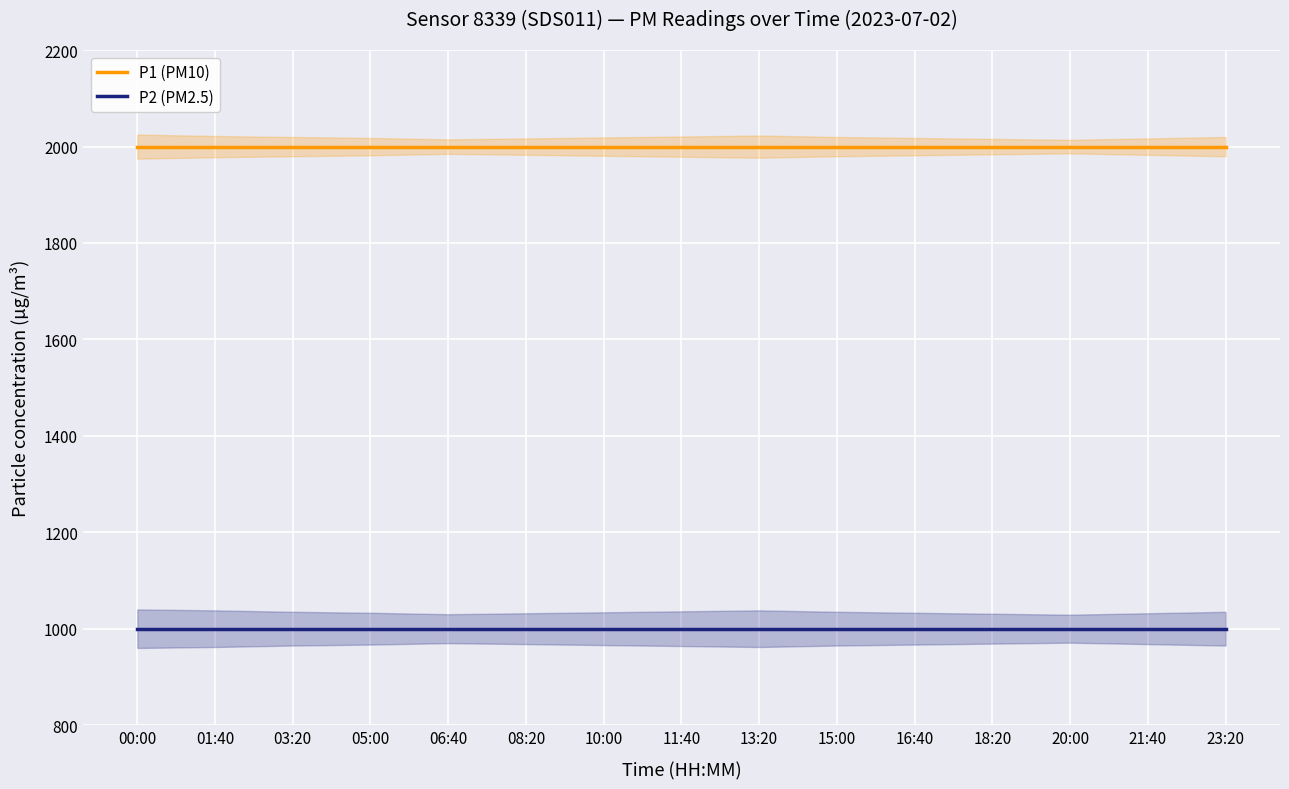

List the series in order of their peak value, lowest first.

P2 (PM2.5), P1 (PM10)